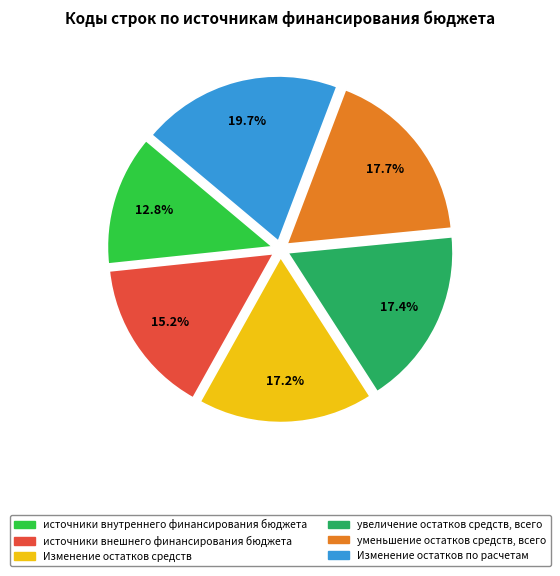

Does any single category account for the majority?

No